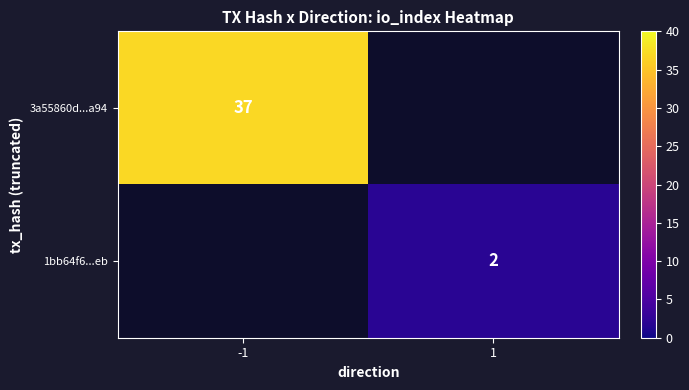

How many data points does each series have?

2